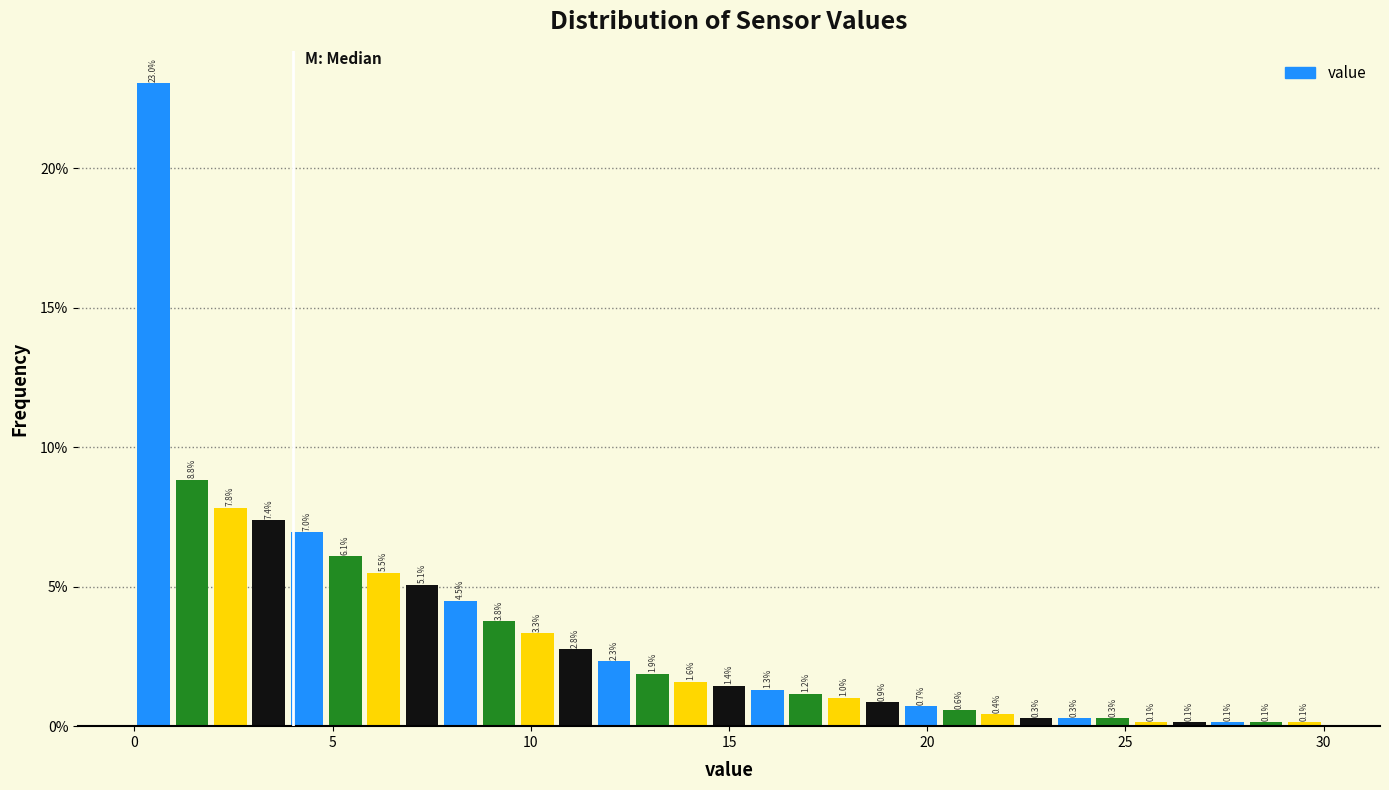

Around what value on the x-axis is the tallest bar? Give the approximate position of its centre, as read against the axis.

0.5